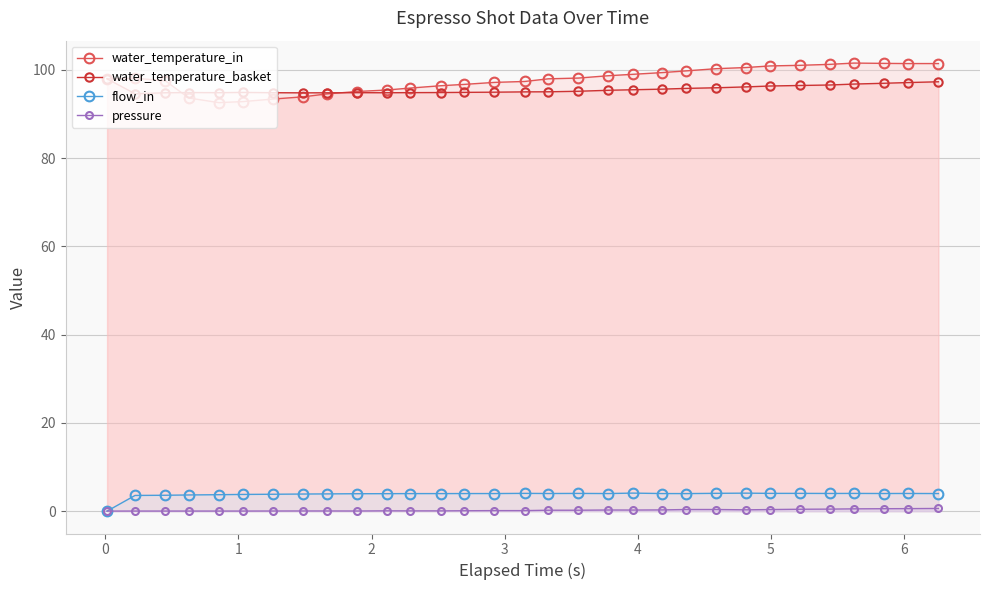

Reading left to right, extract all data points from this chart.

water_temperature_in: 98.0	98.1	97.5	93.7	92.6	92.8	93.4	93.9	94.6	95.1	95.5	95.9	96.4	96.7	97.2	97.4	98.0	98.2	98.7	99.0	99.4	99.8	100.3	100.6	100.9	101.1	101.3	101.6	101.5	101.5	101.5
water_temperature_basket: 98.0	94.6	94.8	94.9	94.9	94.9	94.8	94.8	94.8	94.9	94.8	94.9	94.9	94.9	95.0	95.0	95.1	95.2	95.4	95.5	95.7	95.8	96.0	96.2	96.4	96.5	96.6	96.8	97.0	97.2	97.3
flow_in: 0.0	3.5	3.6	3.7	3.7	3.8	3.8	3.9	3.9	3.9	4.0	4.0	4.0	4.0	4.0	4.0	4.0	4.0	4.0	4.1	4.0	4.0	4.0	4.1	4.0	4.0	4.0	4.0	4.0	4.0	4.0
pressure: 0.0	0.0	0.0	0.0	0.0	0.0	0.0	0.0	0.0	0.0	0.1	0.1	0.1	0.1	0.1	0.1	0.2	0.2	0.2	0.2	0.3	0.4	0.4	0.3	0.3	0.4	0.5	0.5	0.5	0.6	0.6